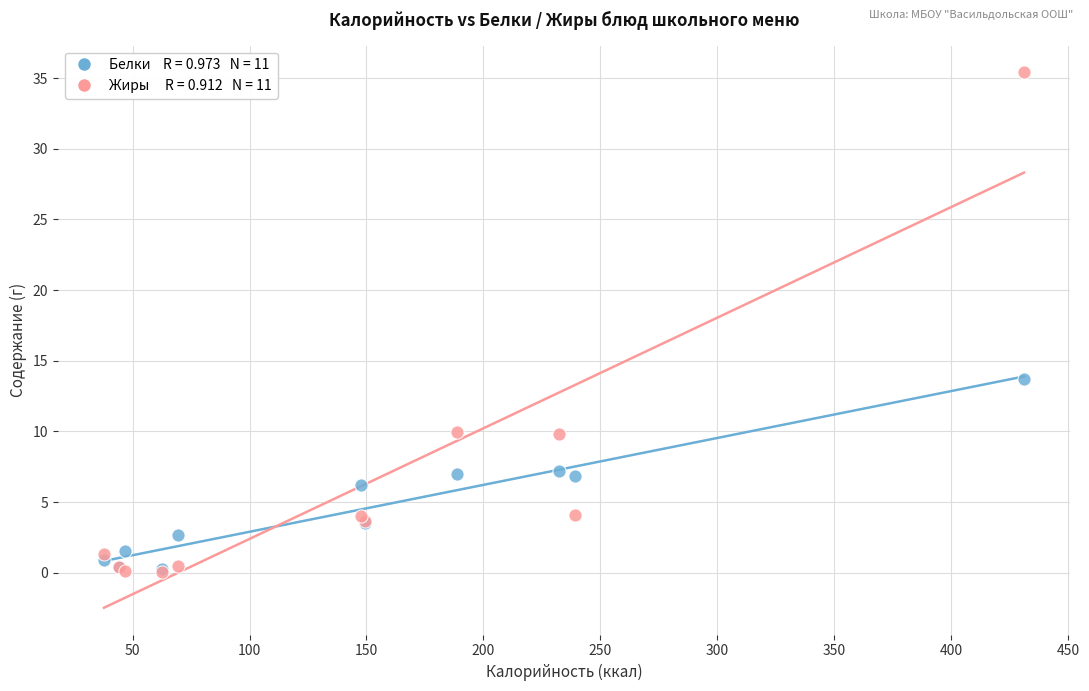

Across all series, what Y value is closest to 17?

13.7